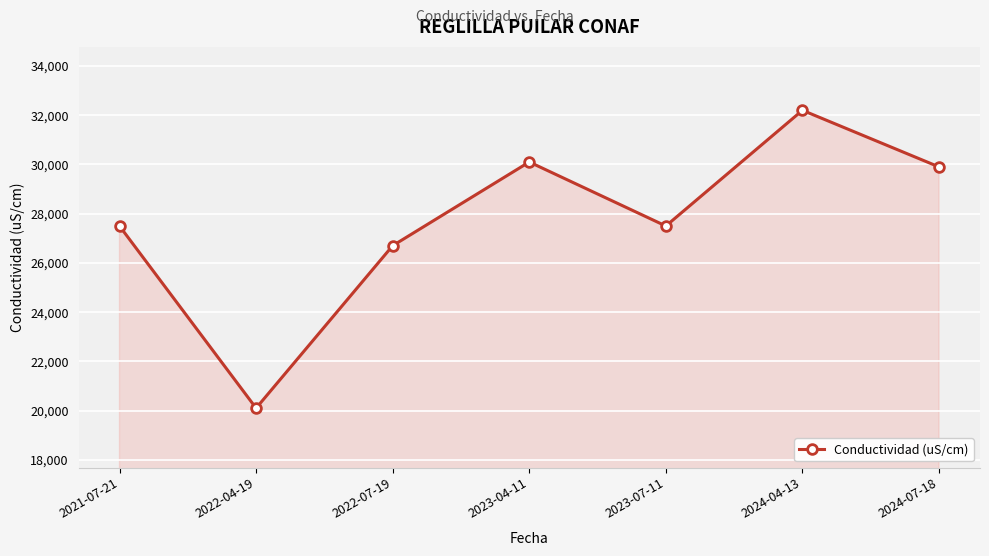

The chart shows a value of 42566 at 2022-07-19. True or false?

False